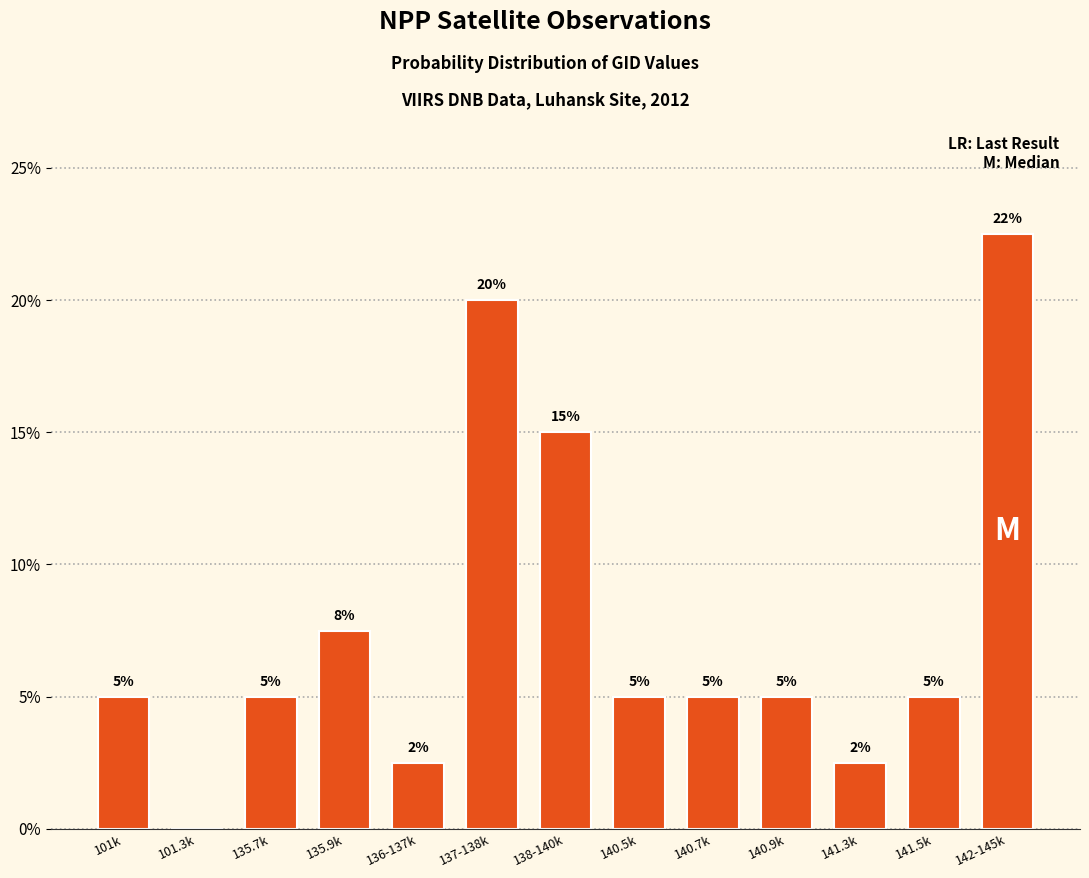

Between 141.3k and 137-138k, which is larger?

137-138k